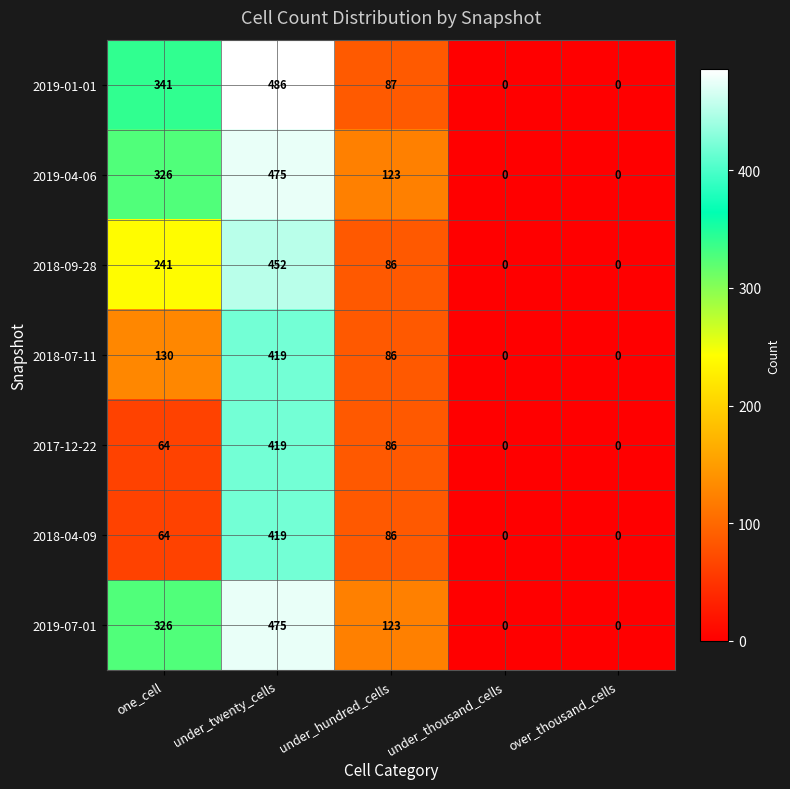

What is the total value across all series at under_twenty_cells?

3145